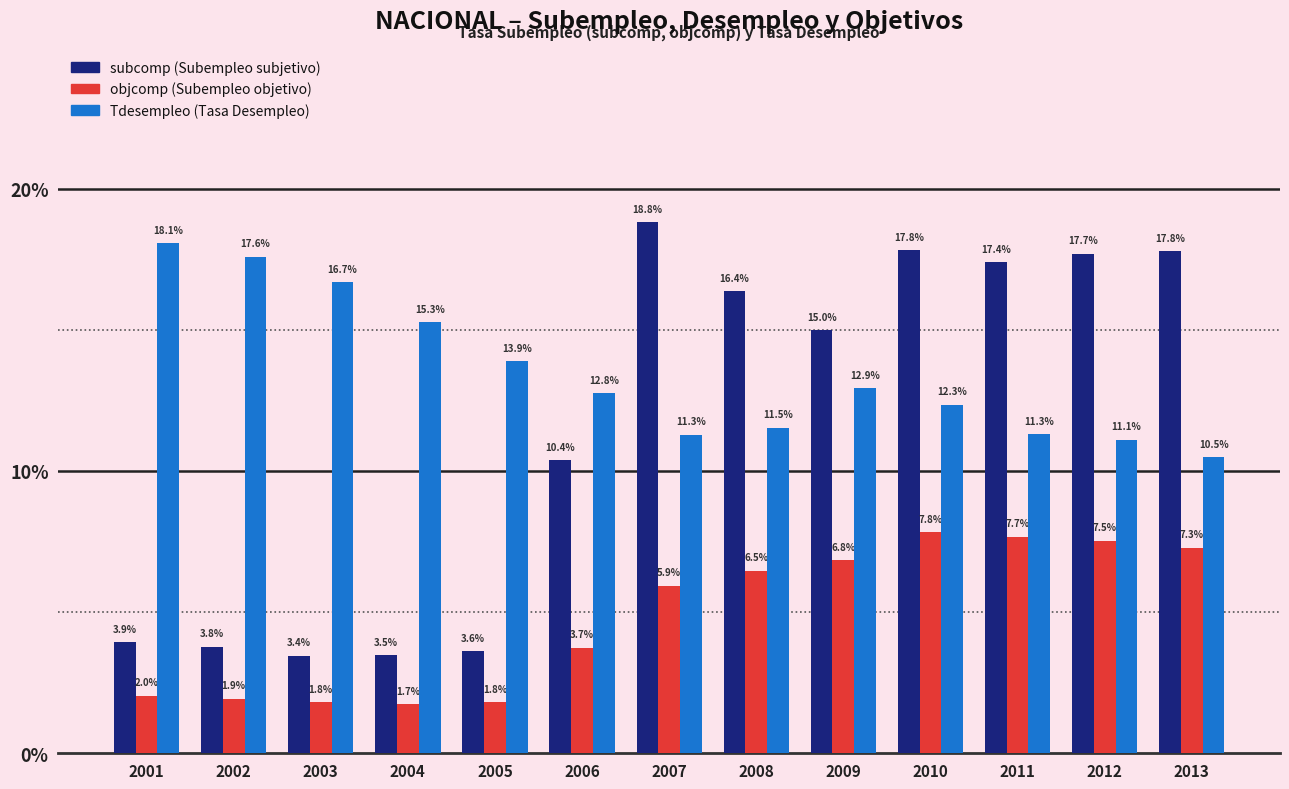

At which category is the sum across all series the highest?

2010